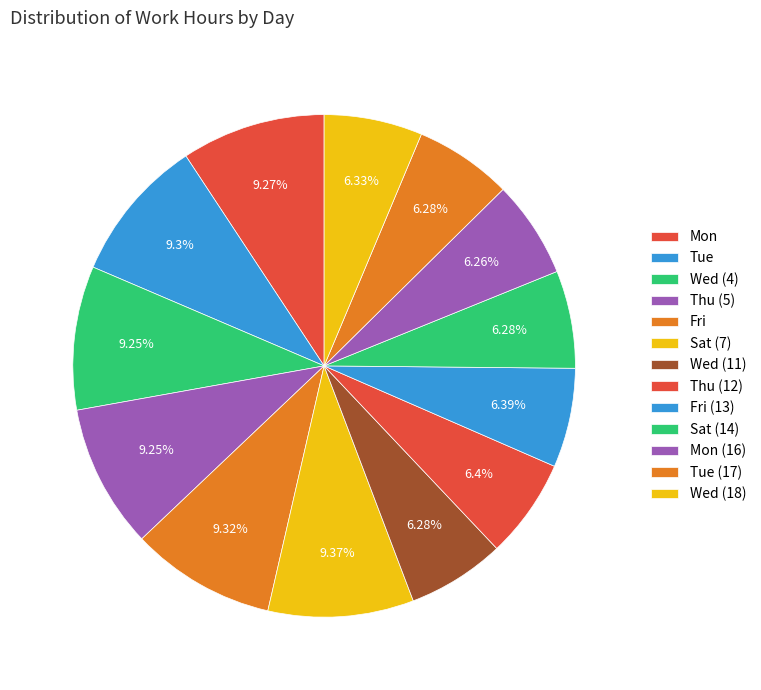

To the nearest percent, what is the combined percentage of Mon (16) and Wed (18)?

13%